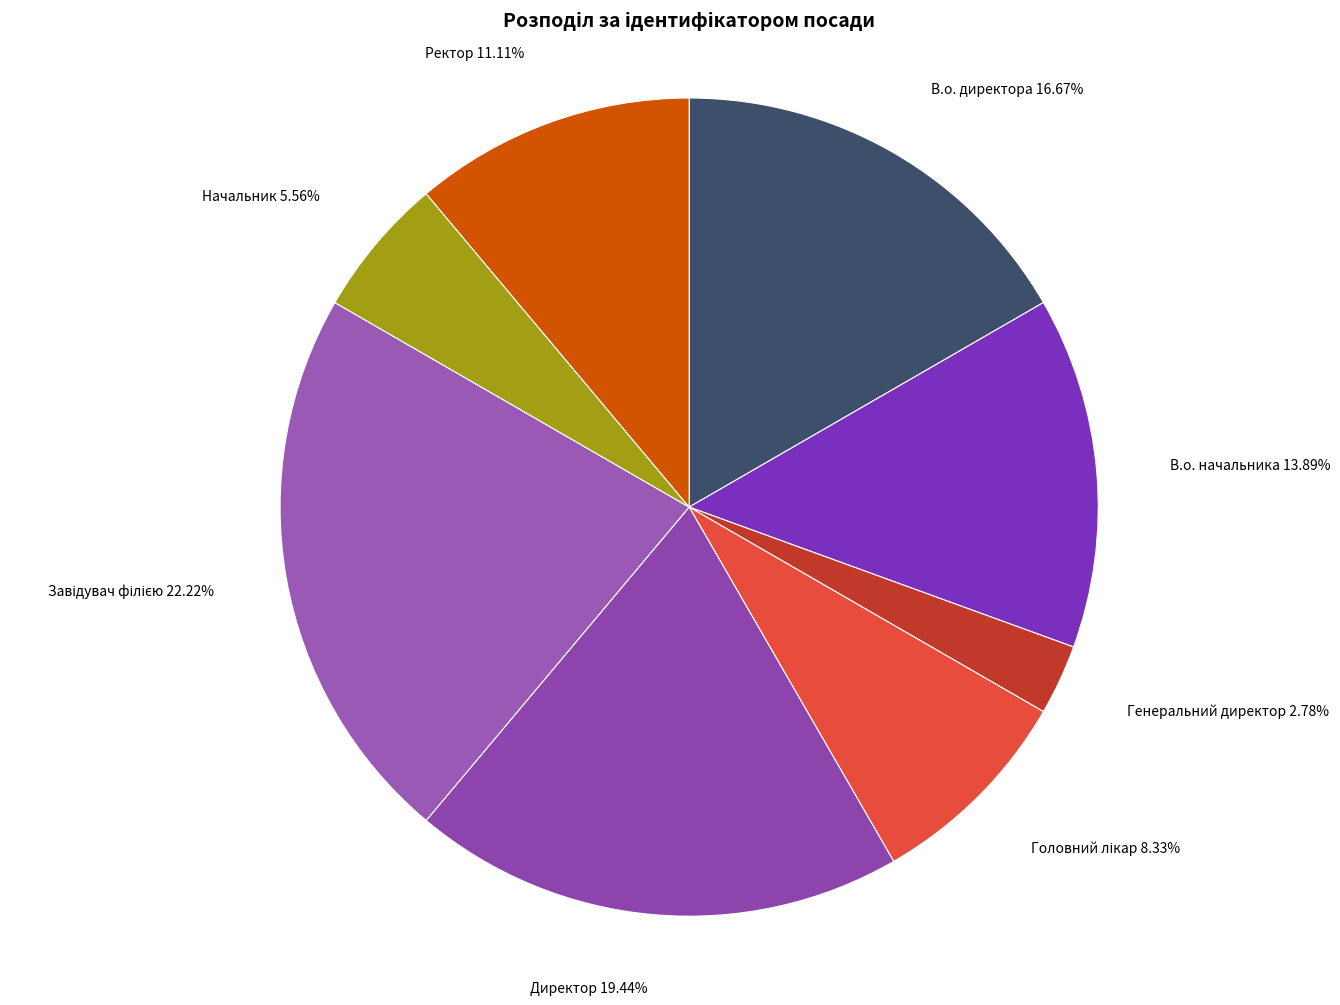

True or false: В.о. начальника accounts for 5% of the total.

False